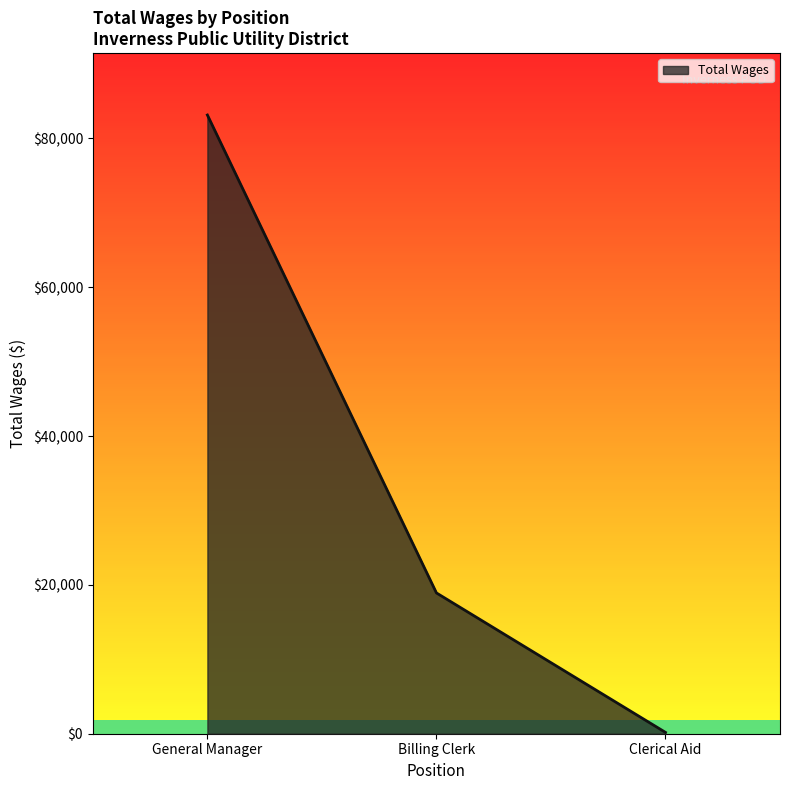

Does the chart have visible grid lines?

No